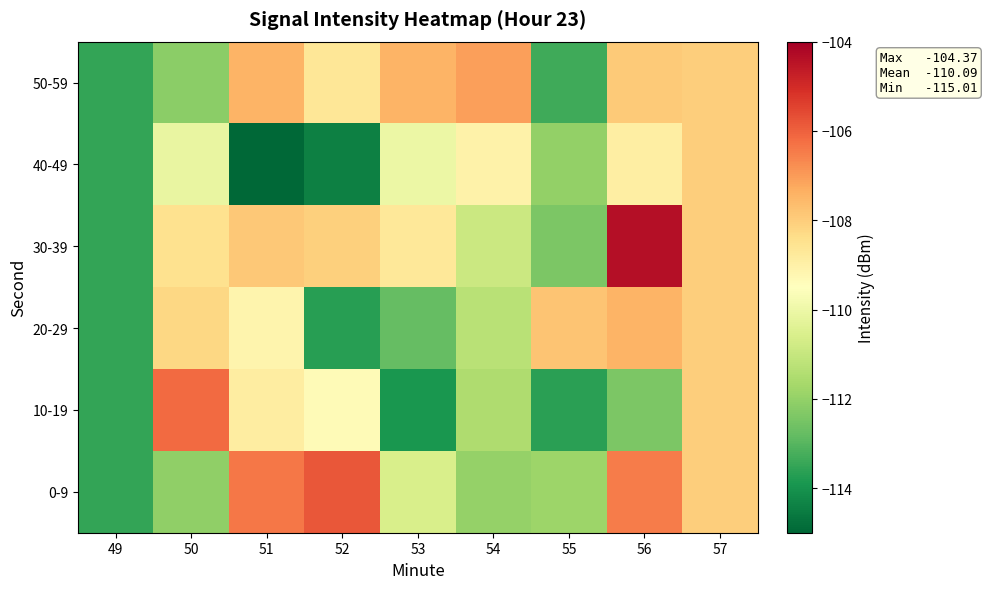

At which category is the sum across all series the highest?

56